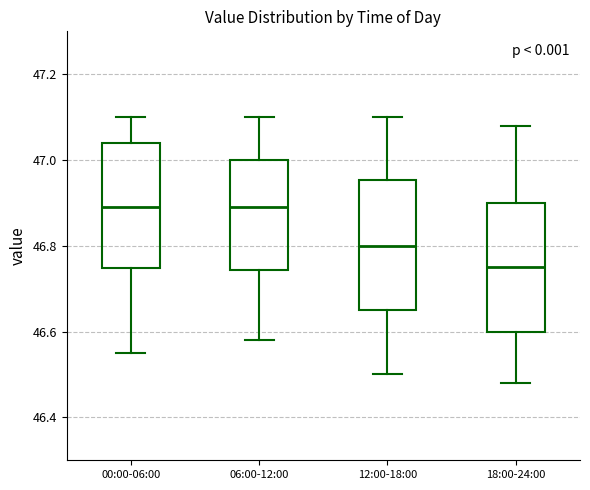

Reading left to right, read every box against the y-axis: the position of its median line, the range the box covers, and the ends of its whiskers. The values are not printed on the chart, so give them approximately, as read against the axis.

00:00-06:00: median 46.90, box 46.74 to 47.04, whiskers 46.56 to 47.10
06:00-12:00: median 46.90, box 46.74 to 47.00, whiskers 46.58 to 47.10
12:00-18:00: median 46.80, box 46.66 to 46.96, whiskers 46.50 to 47.10
18:00-24:00: median 46.76, box 46.60 to 46.90, whiskers 46.48 to 47.08